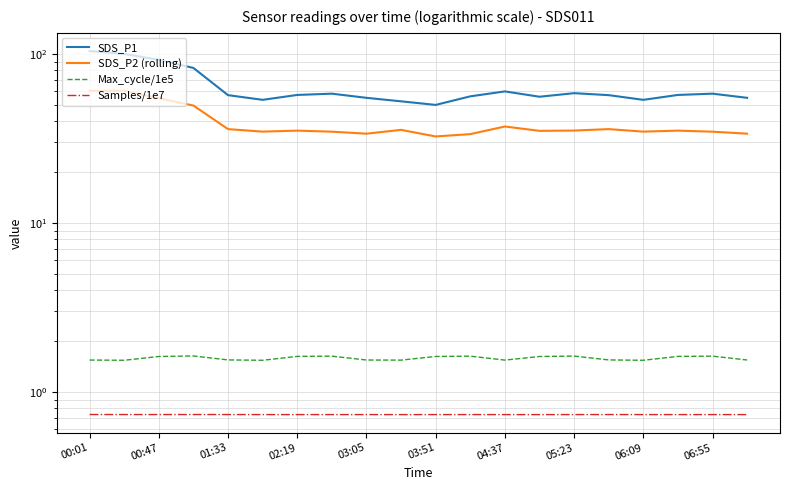

Which series has the largest total across all categories?

SDS_P1